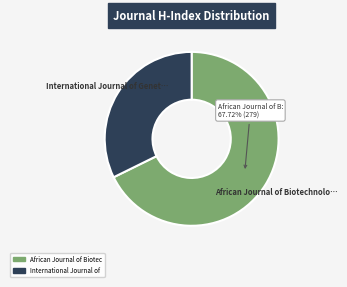

Is there a majority slice in this chart?

Yes